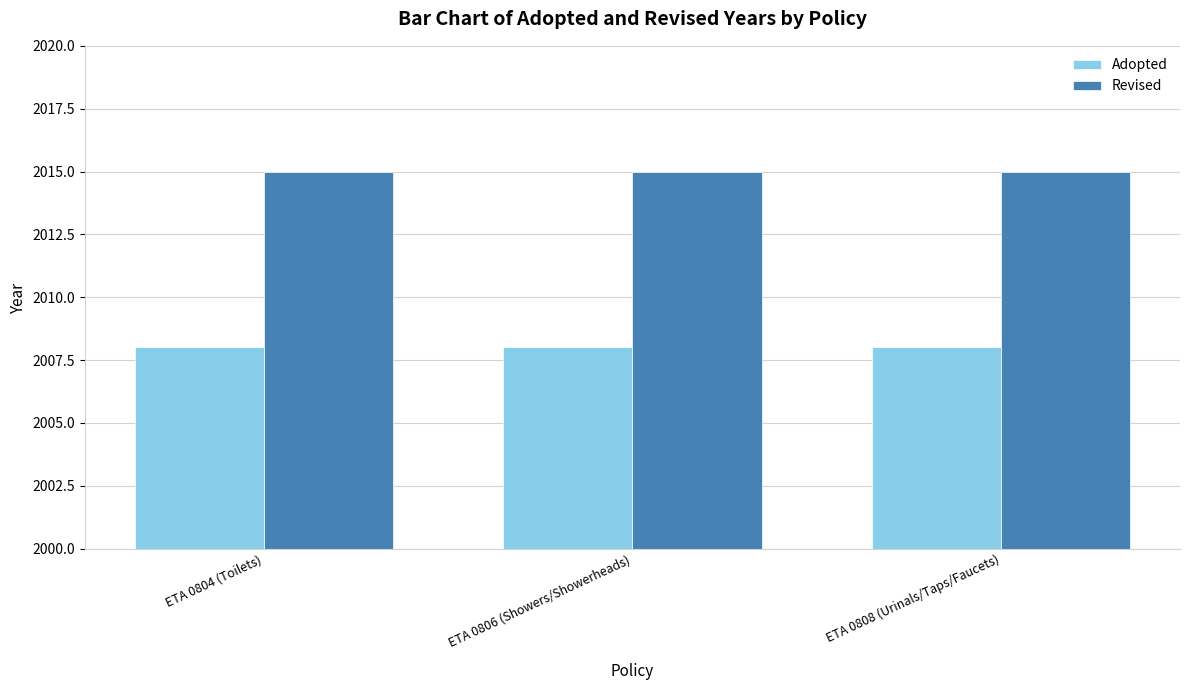

The Revised series shows 498 at ETA 0808 (Urinals/Taps/Faucets). True or false?

False